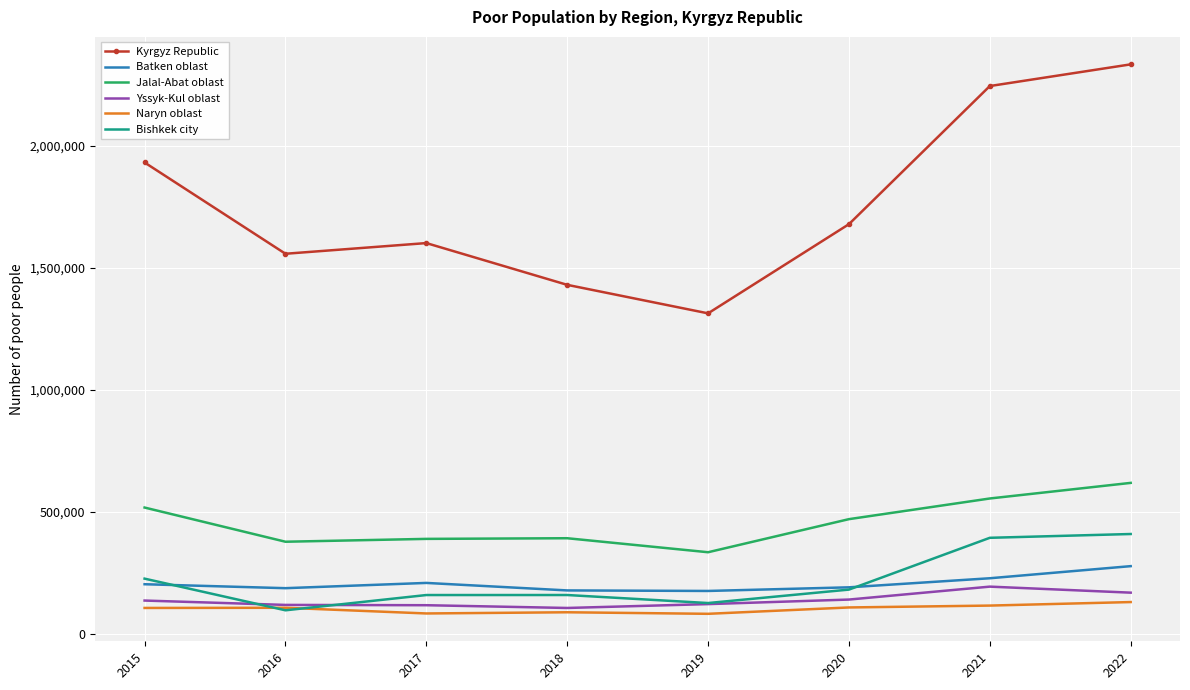

What is the difference between the highest and lowest values at 2017?

1517824